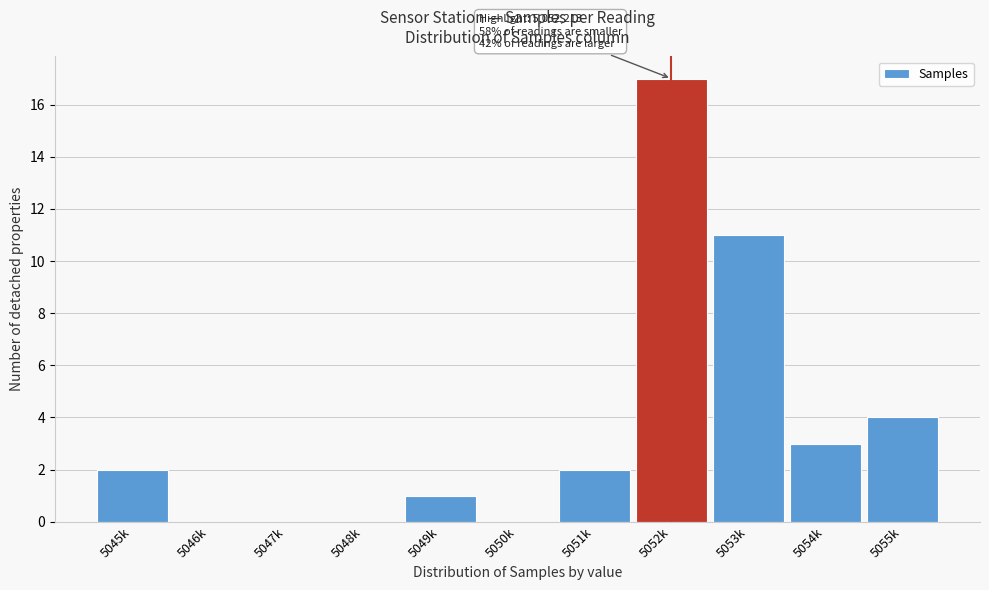

Reading right to left, list all the values displayed in this chart.

5055k=4	5054k=3	5053k=11	5052k=17	5051k=2	5050k=0	5049k=1	5048k=0	5047k=0	5046k=0	5045k=2